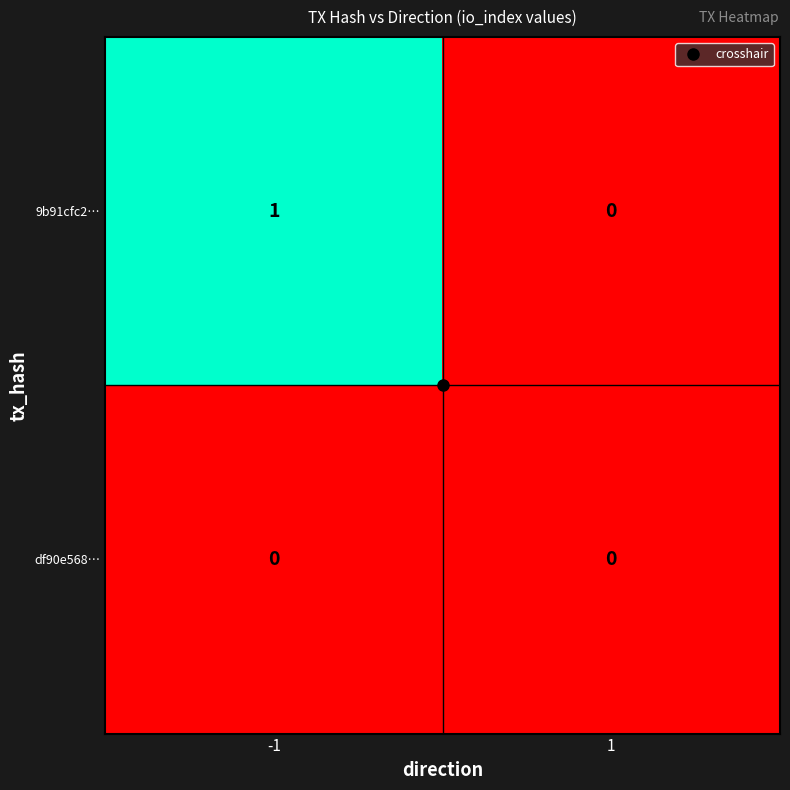

At which category is the sum across all series the highest?

-1